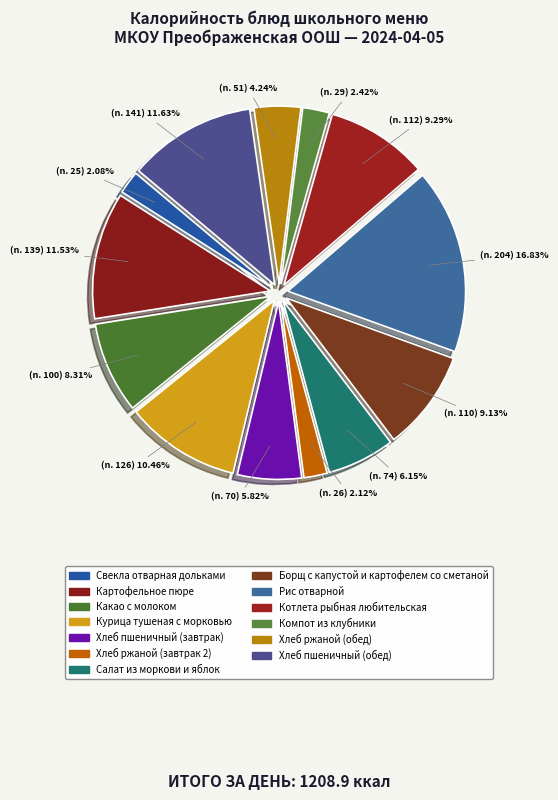

To the nearest percent, what is the difference between the largest and smallest slice percentages?

15%